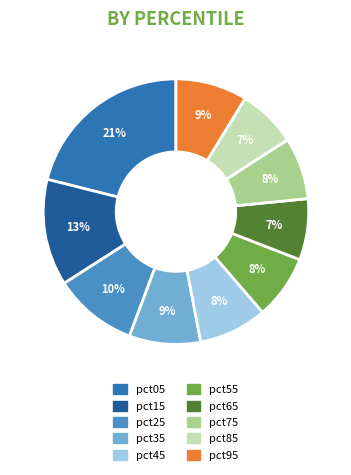

How many segments does this pie chart have?

10